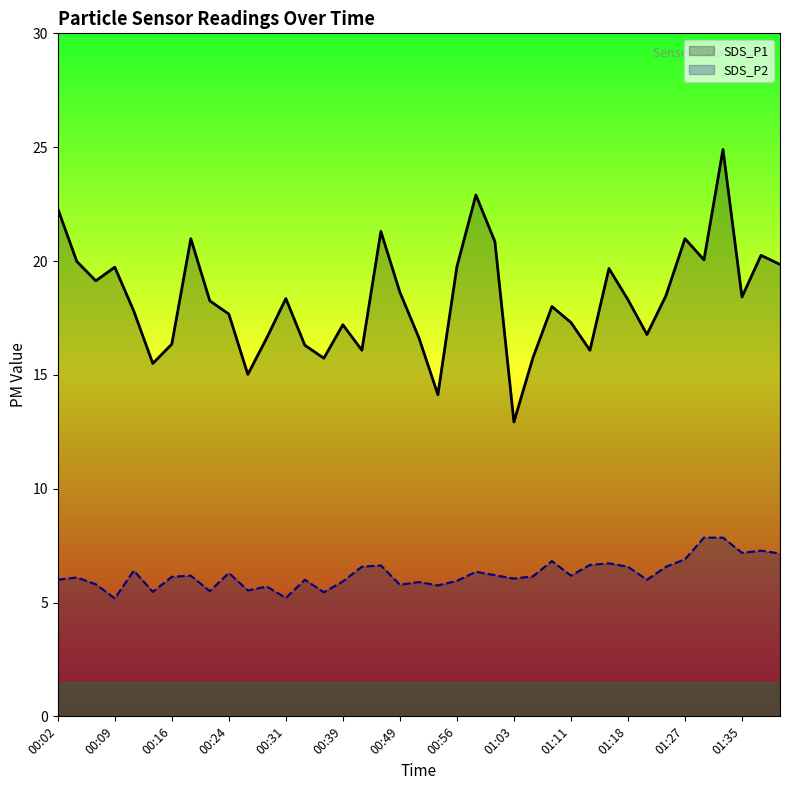

True or false: SDS_P1 has a value of 7.5 at 01:03.

False